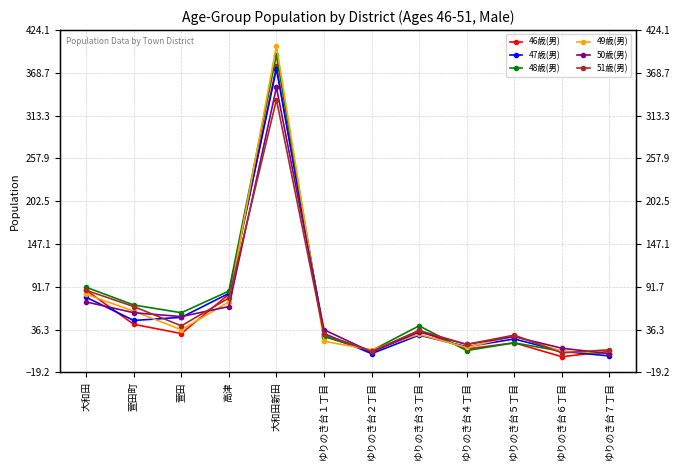

Reading left to right, transcribe all the data shown in this chart.

46歳(男): 大和田=87	萱田町=43	萱田=31	高津=82	大和田新田=377	ゆりのき台１丁目=28	ゆりのき台２丁目=7	ゆりのき台３丁目=35	ゆりのき台４丁目=11	ゆりのき台５丁目=19	ゆりのき台６丁目=1	ゆりのき台７丁目=8
47歳(男): 大和田=78	萱田町=48	萱田=52	高津=83	大和田新田=374	ゆりのき台１丁目=31	ゆりのき台２丁目=5	ゆりのき台３丁目=29	ゆりのき台４丁目=14	ゆりのき台５丁目=24	ゆりのき台６丁目=8	ゆりのき台７丁目=2
48歳(男): 大和田=91	萱田町=68	萱田=58	高津=86	大和田新田=392	ゆりのき台１丁目=27	ゆりのき台２丁目=9	ゆりのき台３丁目=41	ゆりのき台４丁目=9	ゆりのき台５丁目=19	ゆりのき台６丁目=8	ゆりのき台７丁目=5
49歳(男): 大和田=82	萱田町=60	萱田=36	高津=72	大和田新田=404	ゆりのき台１丁目=21	ゆりのき台２丁目=10	ゆりのき台３丁目=30	ゆりのき台４丁目=13	ゆりのき台５丁目=28	ゆりのき台６丁目=8	ゆりのき台７丁目=6
50歳(男): 大和田=72	萱田町=58	萱田=53	高津=66	大和田新田=350	ゆりのき台１丁目=36	ゆりのき台２丁目=7	ゆりのき台３丁目=33	ゆりのき台４丁目=17	ゆりのき台５丁目=27	ゆりのき台６丁目=12	ゆりのき台７丁目=5
51歳(男): 大和田=87	萱田町=66	萱田=41	高津=77	大和田新田=334	ゆりのき台１丁目=30	ゆりのき台２丁目=8	ゆりのき台３丁目=35	ゆりのき台４丁目=17	ゆりのき台５丁目=29	ゆりのき台６丁目=6	ゆりのき台７丁目=10